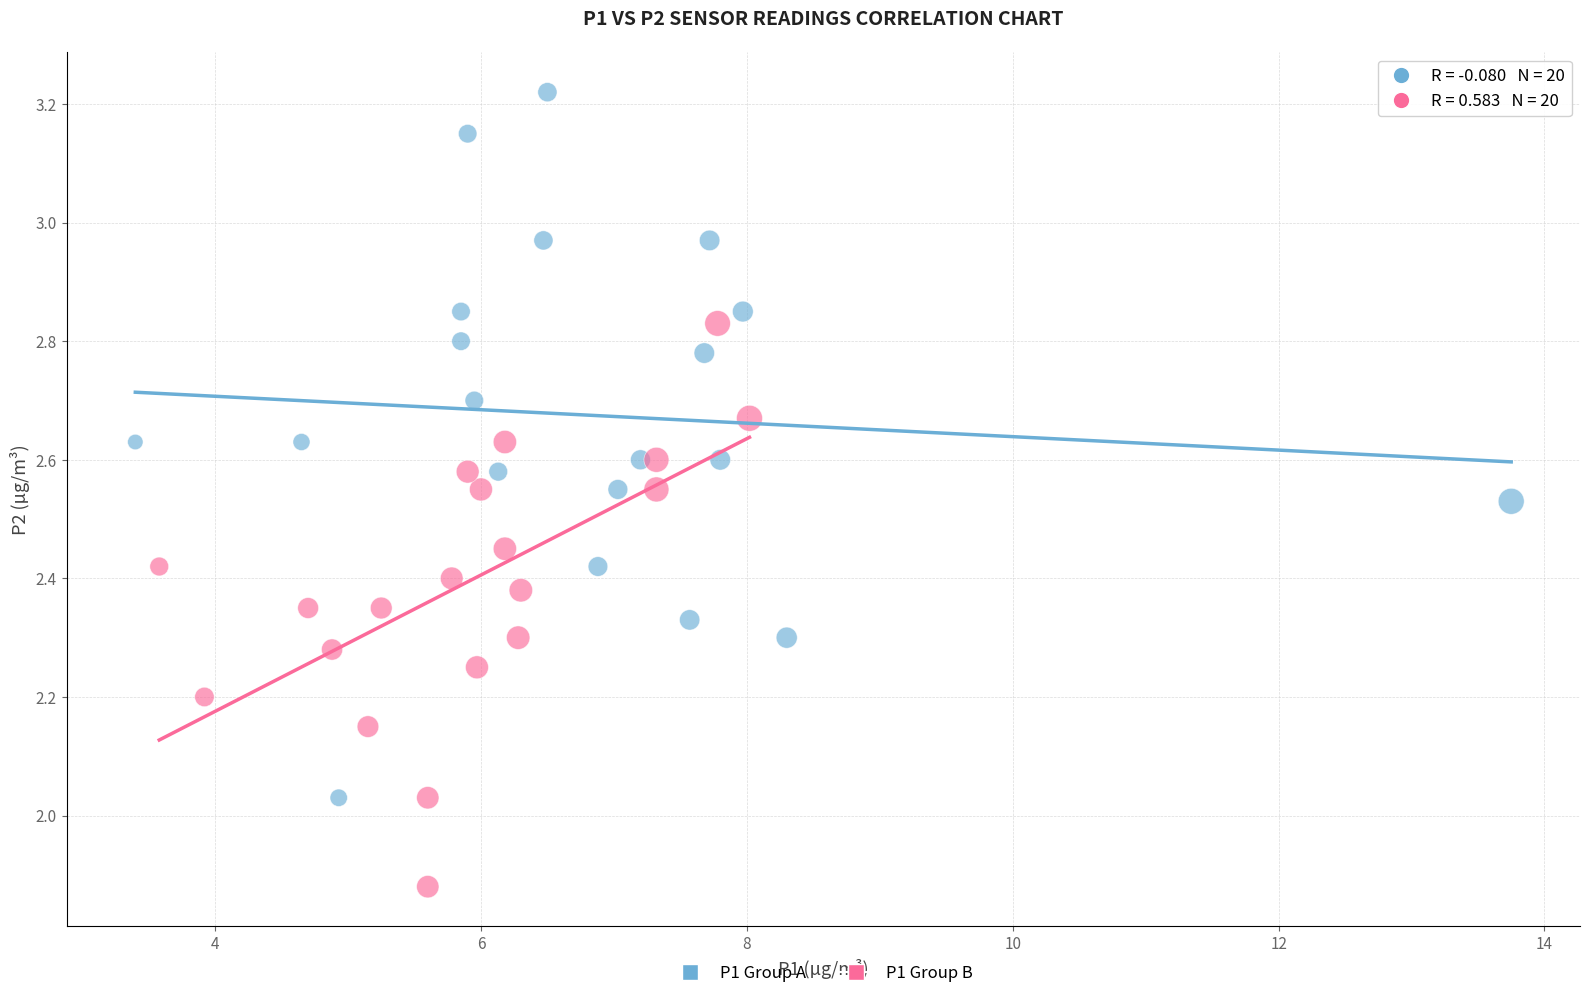

Which series contains the highest Y value?

P1 Group A